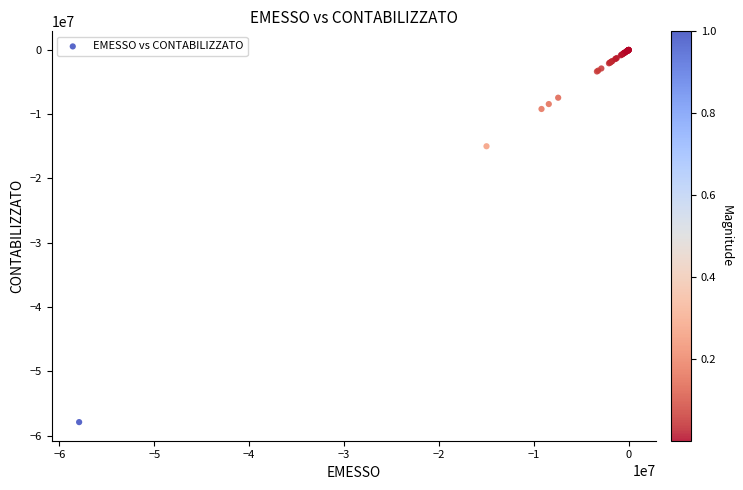

What Y value in the scatter plot is closest to -28955802?

-14985359.4